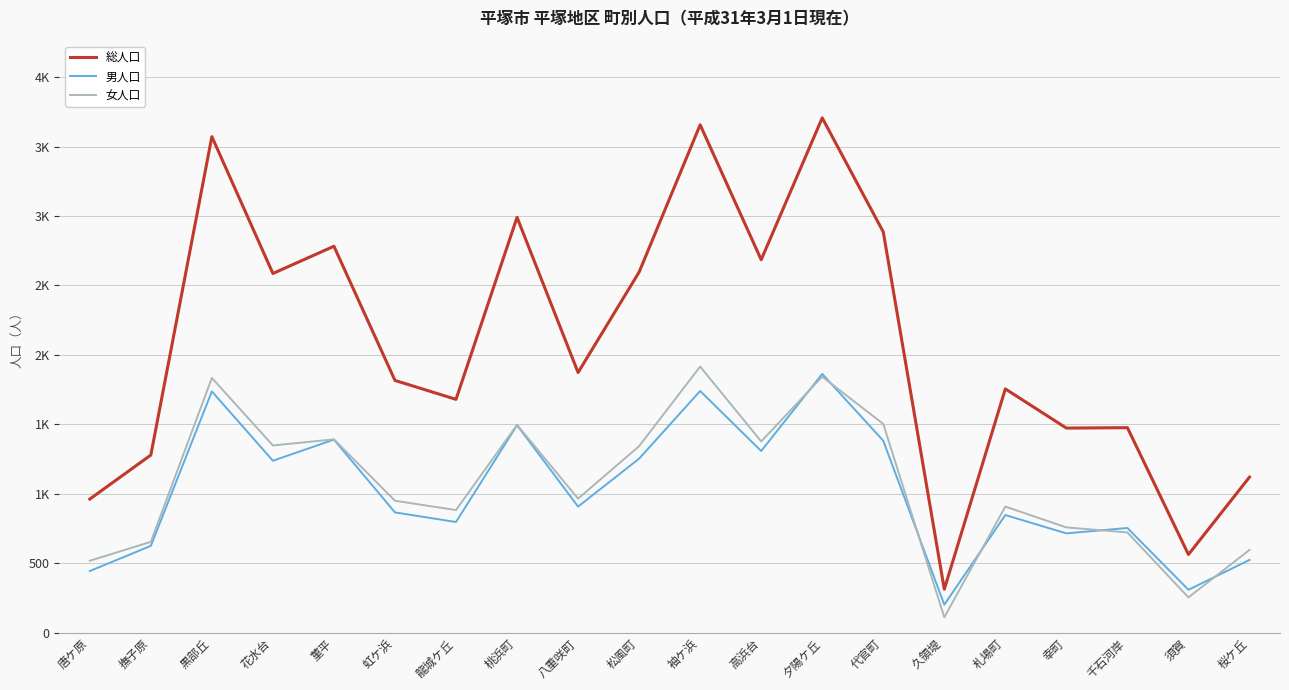

Does the chart have visible grid lines?

Yes